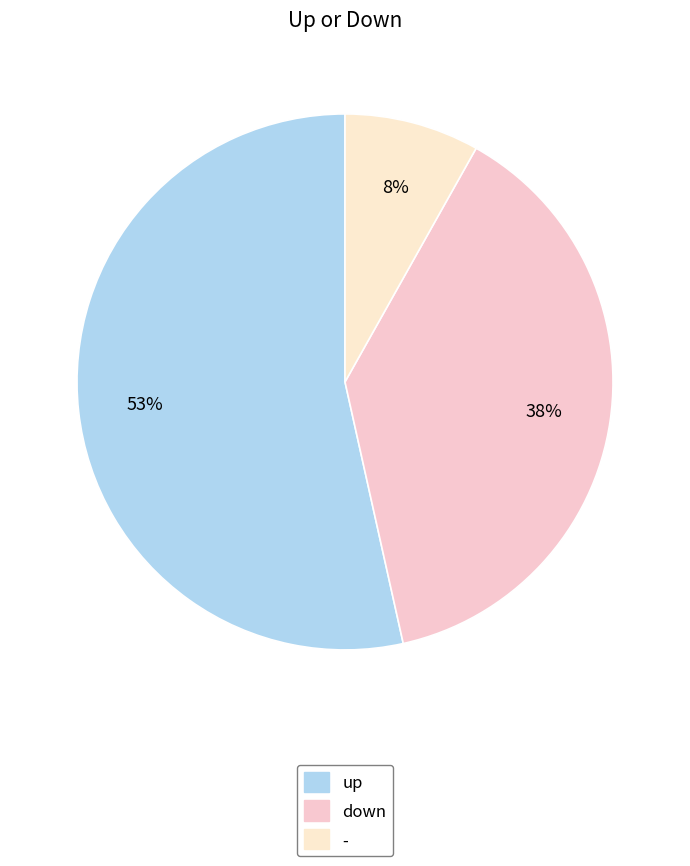

How many slices are in this pie chart?

3